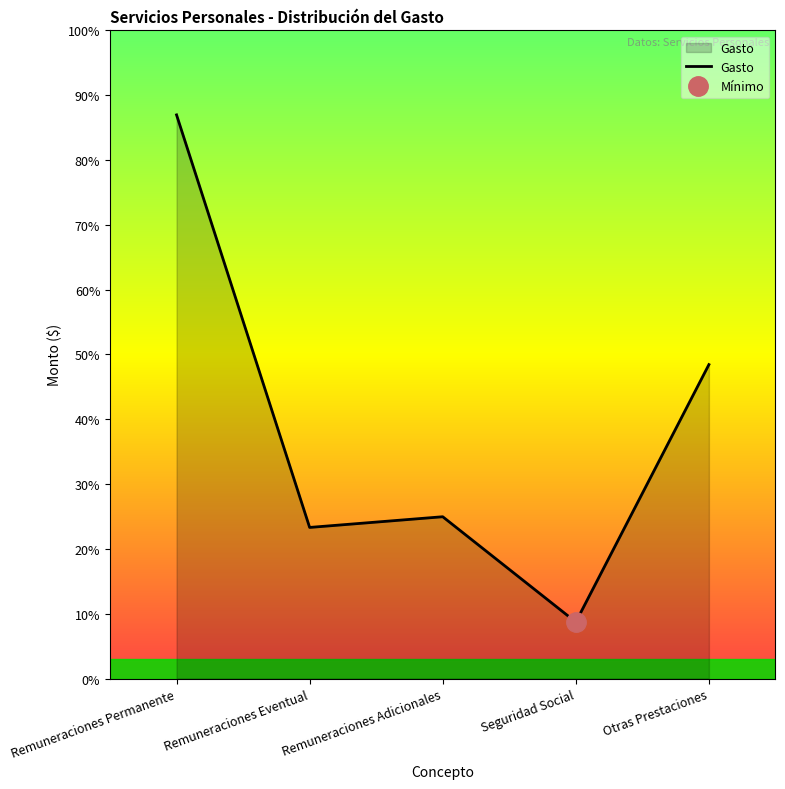

True or false: the data shows 35657291.5 at Remuneraciones Permanente.

True